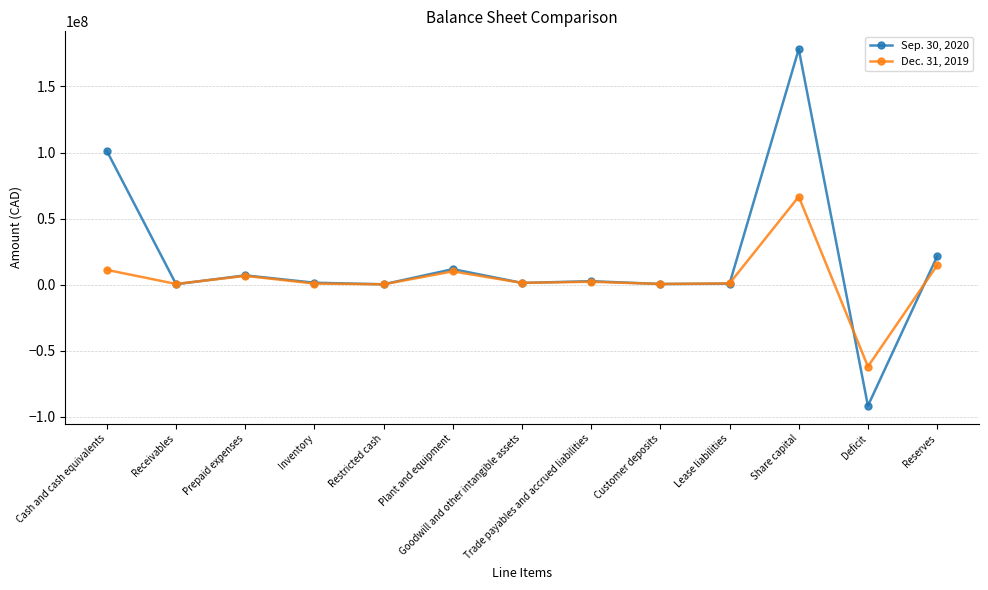

Which series has the largest total across all categories?

Sep. 30, 2020